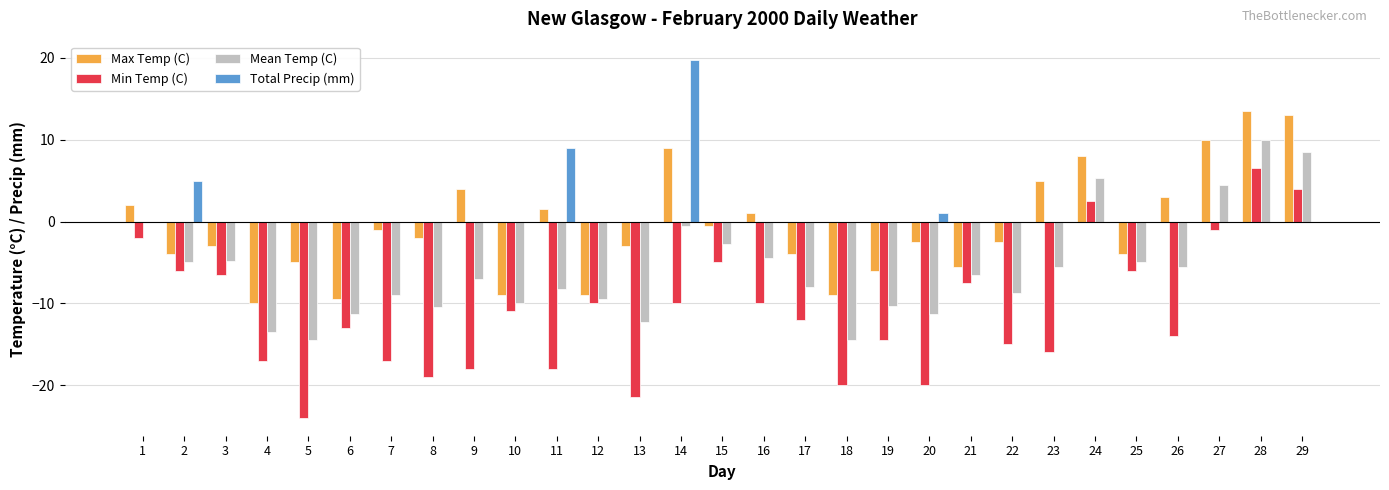

The Total Precip (mm) series shows 0.0 at 8. True or false?

True